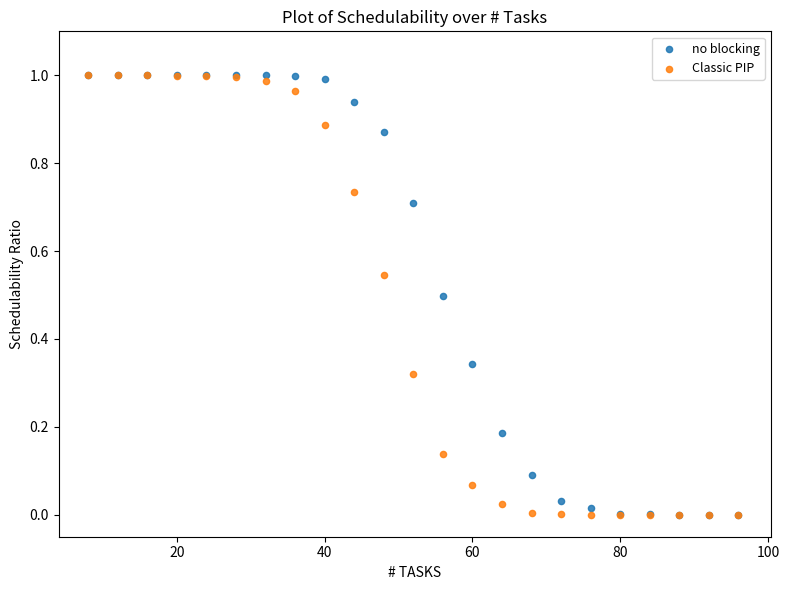

What are all the series names shown in the legend?

no blocking, Classic PIP